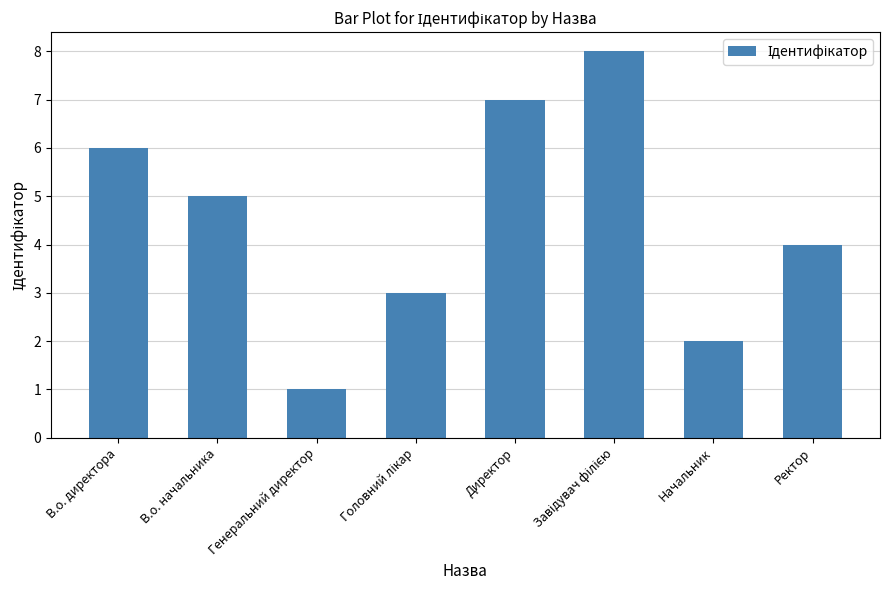

Are the bars grouped side by side (vs. stacked)?

No